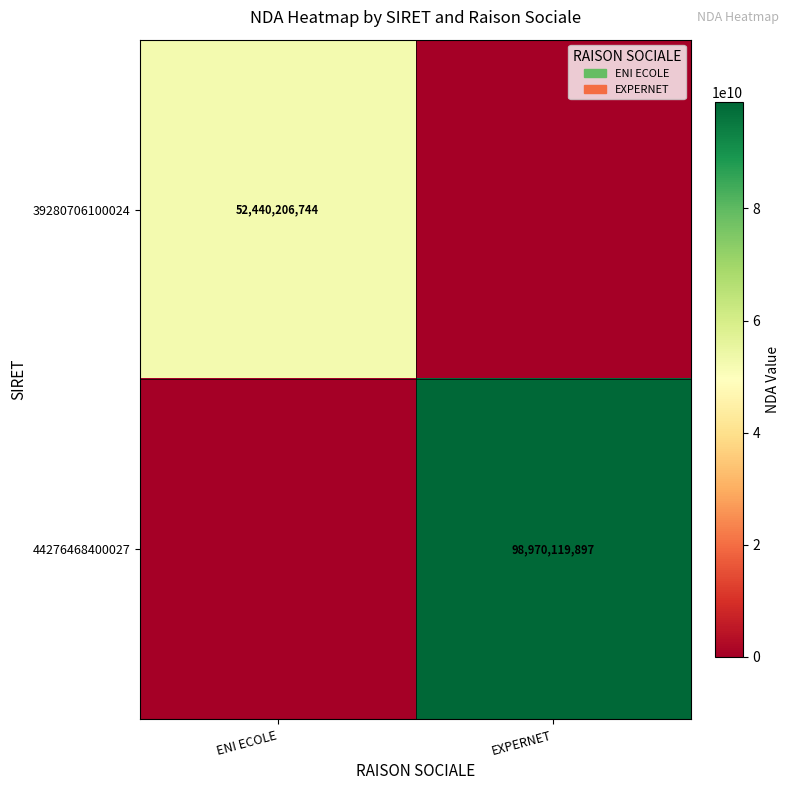

True or false: 39280706100024 has a value of 52440206744 at ENI ECOLE.

True